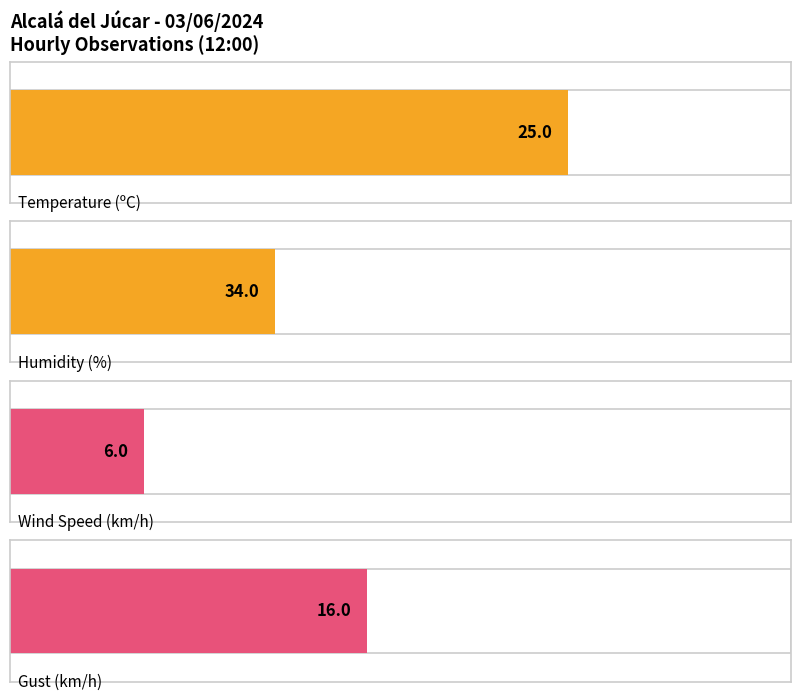

Which series has the largest total across all categories?

Humidity (%)